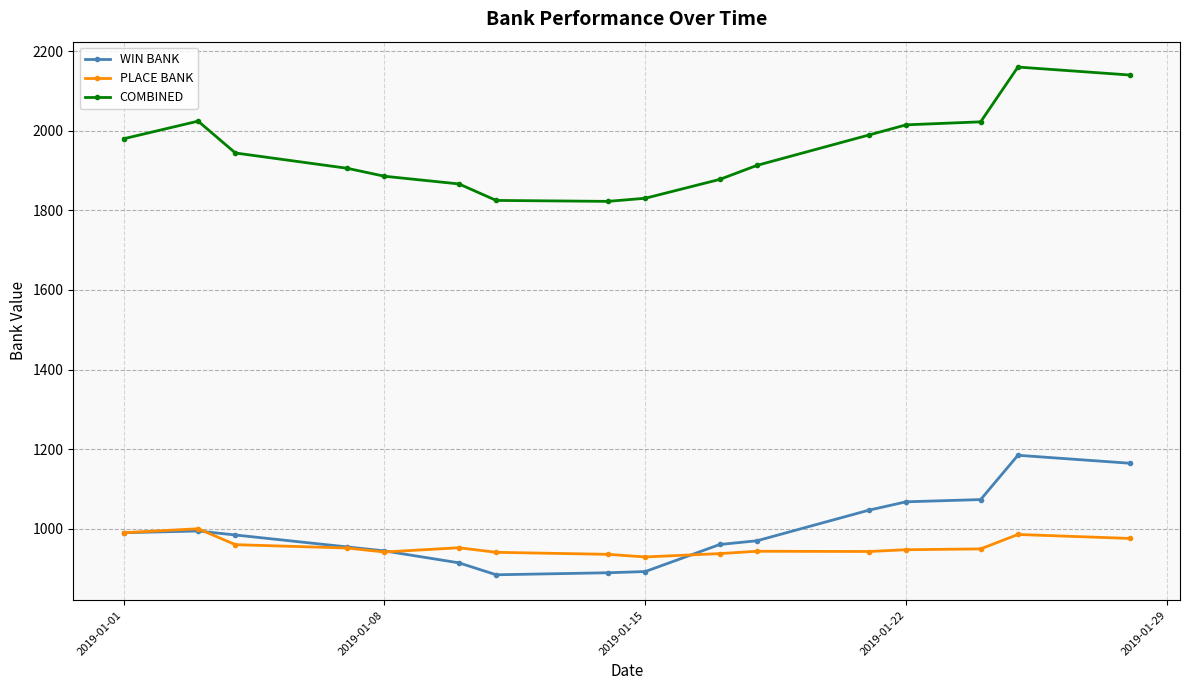

At how many categories does at least one series exceed 1032?

16